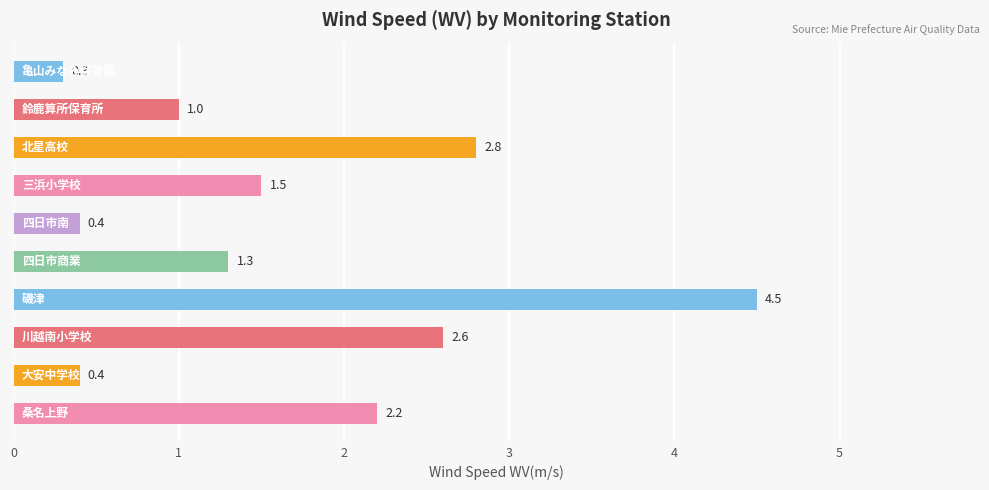

What is the difference between the maximum and minimum values?

4.2